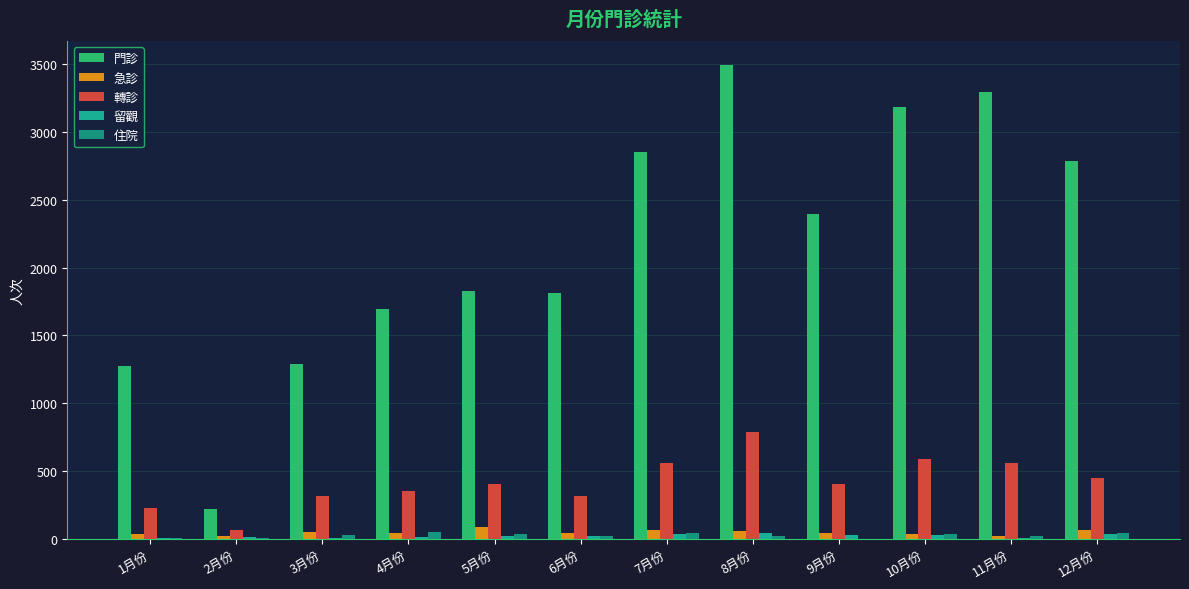

What is the sum of the 轉診 values at 4月份 and 5月份?

748